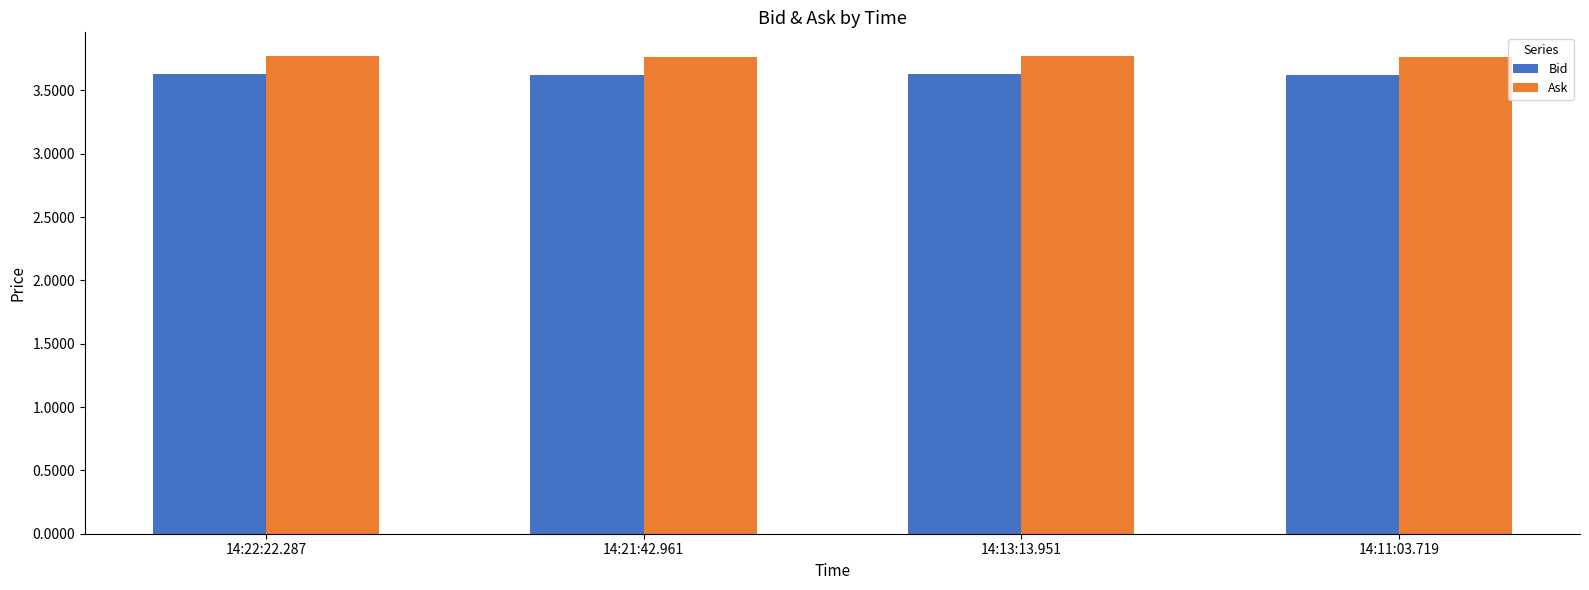

List the series in order of their peak value, highest first.

Ask, Bid